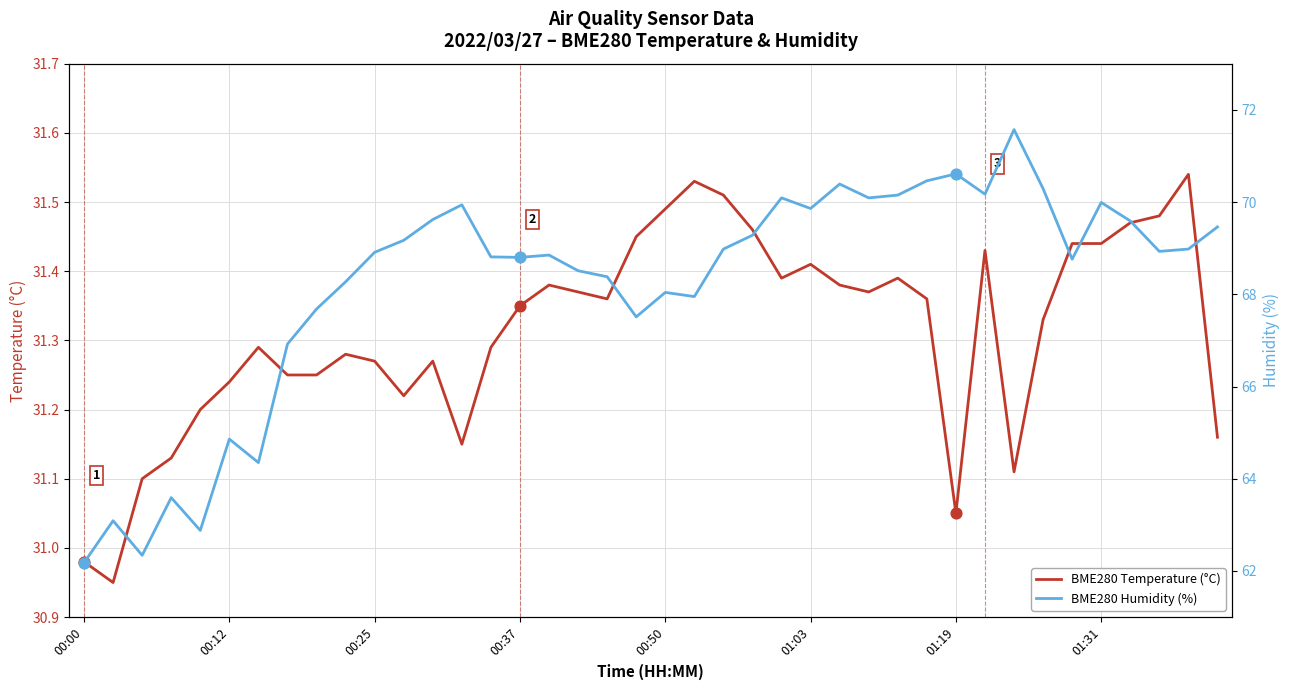

At which category is the sum across all series the highest?

32